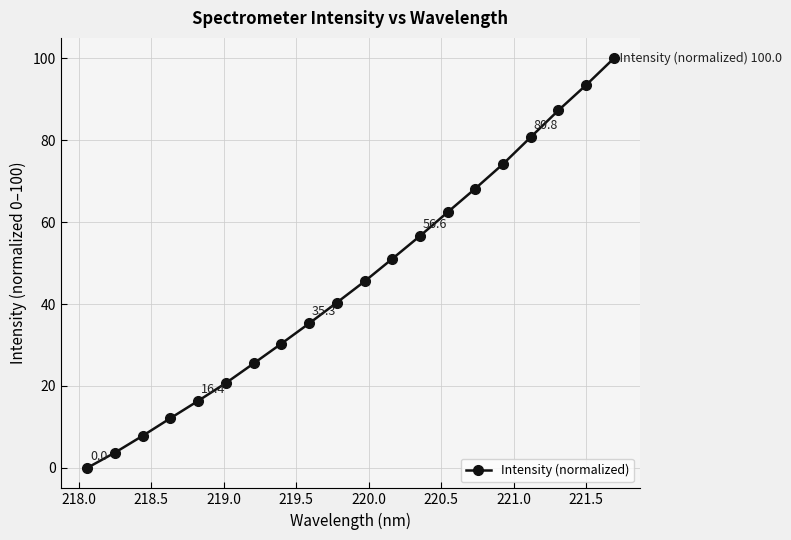

What is the difference between the second highest and second lowest values?

89.8